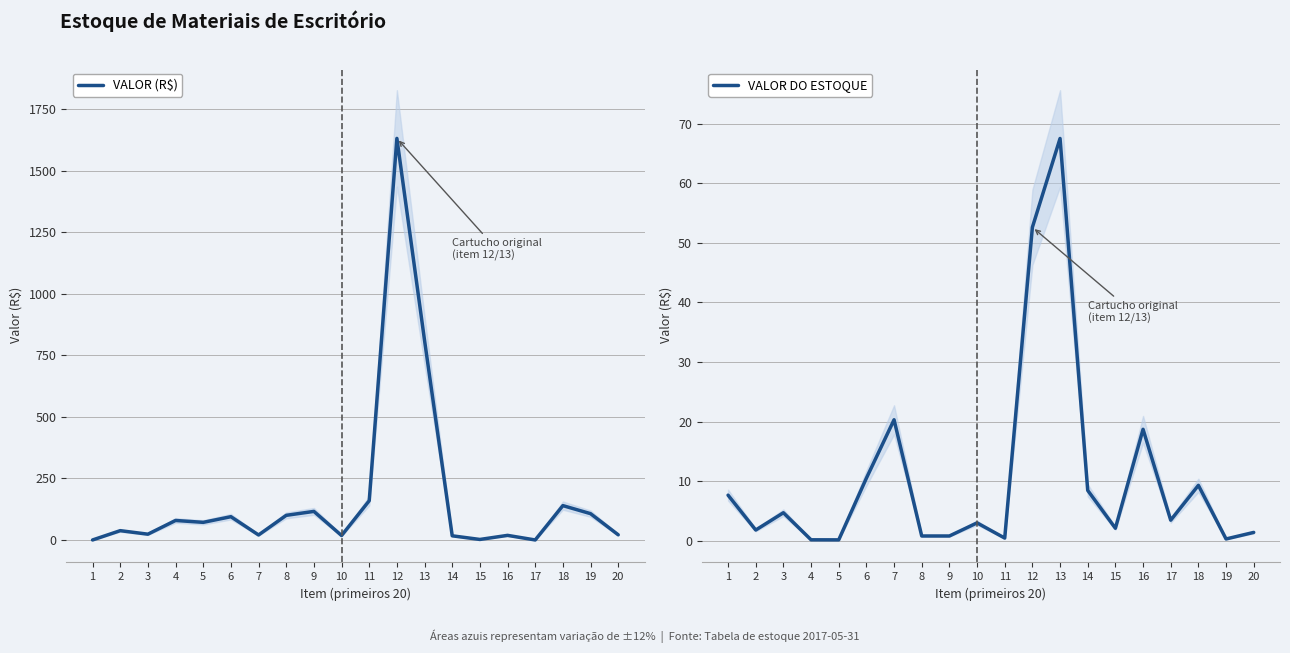

At which label does VALOR DO ESTOQUE reach its minimum?

5